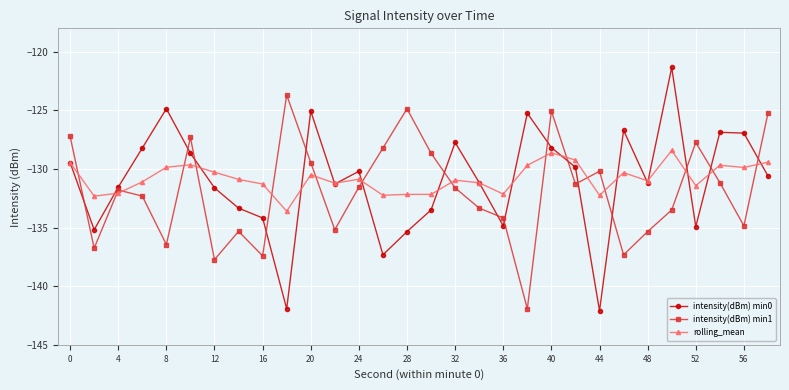

What is the value of the rolling_mean point at the 19th from the left?

-132.1